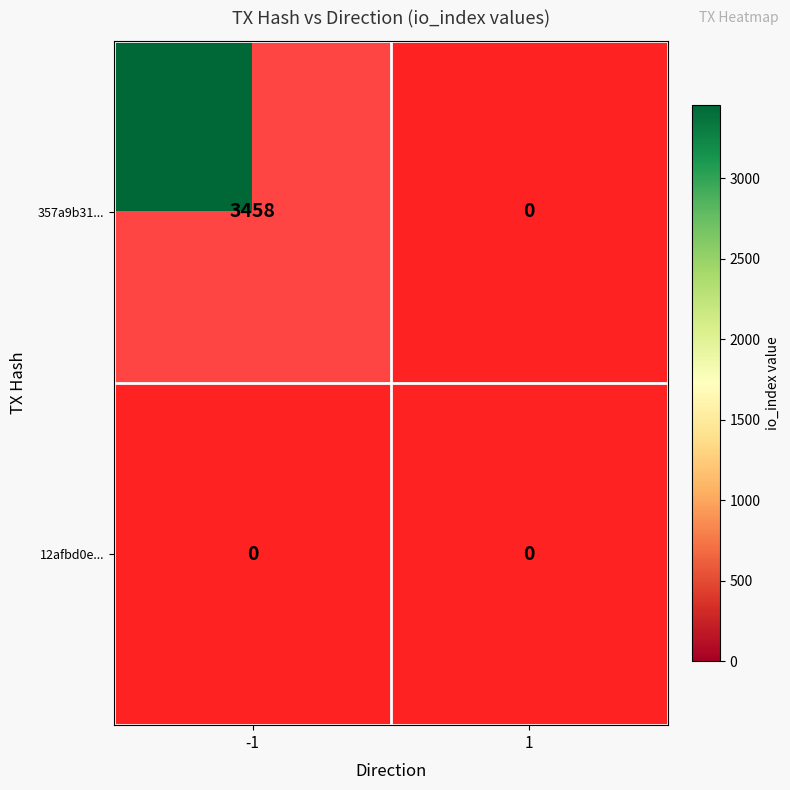

Between -1 and 1, which is larger?

-1